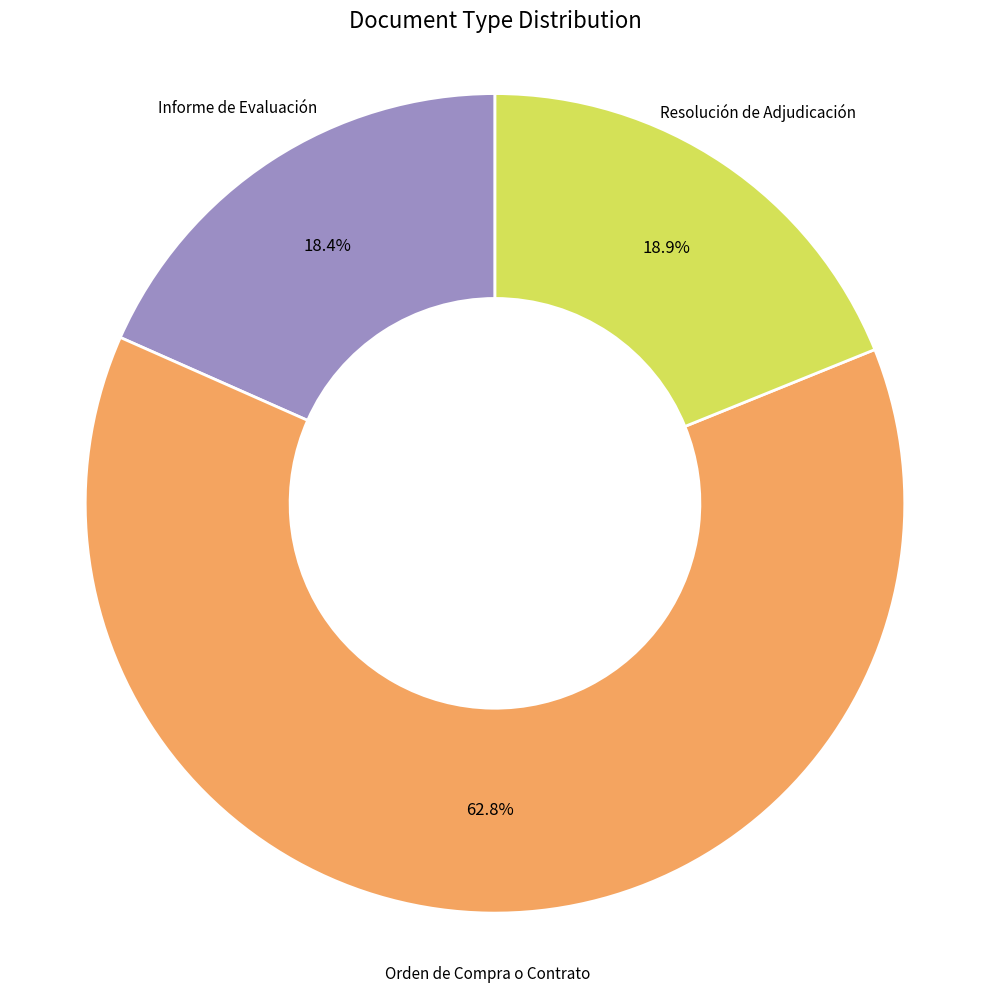

How many segments does this pie chart have?

3